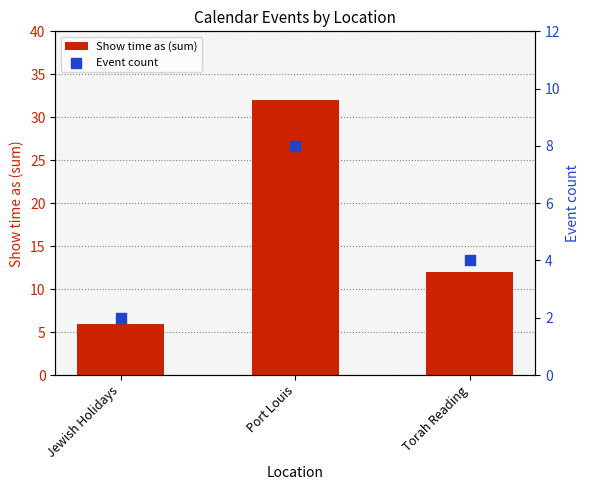

Which series contains the lowest Y value?

Event count